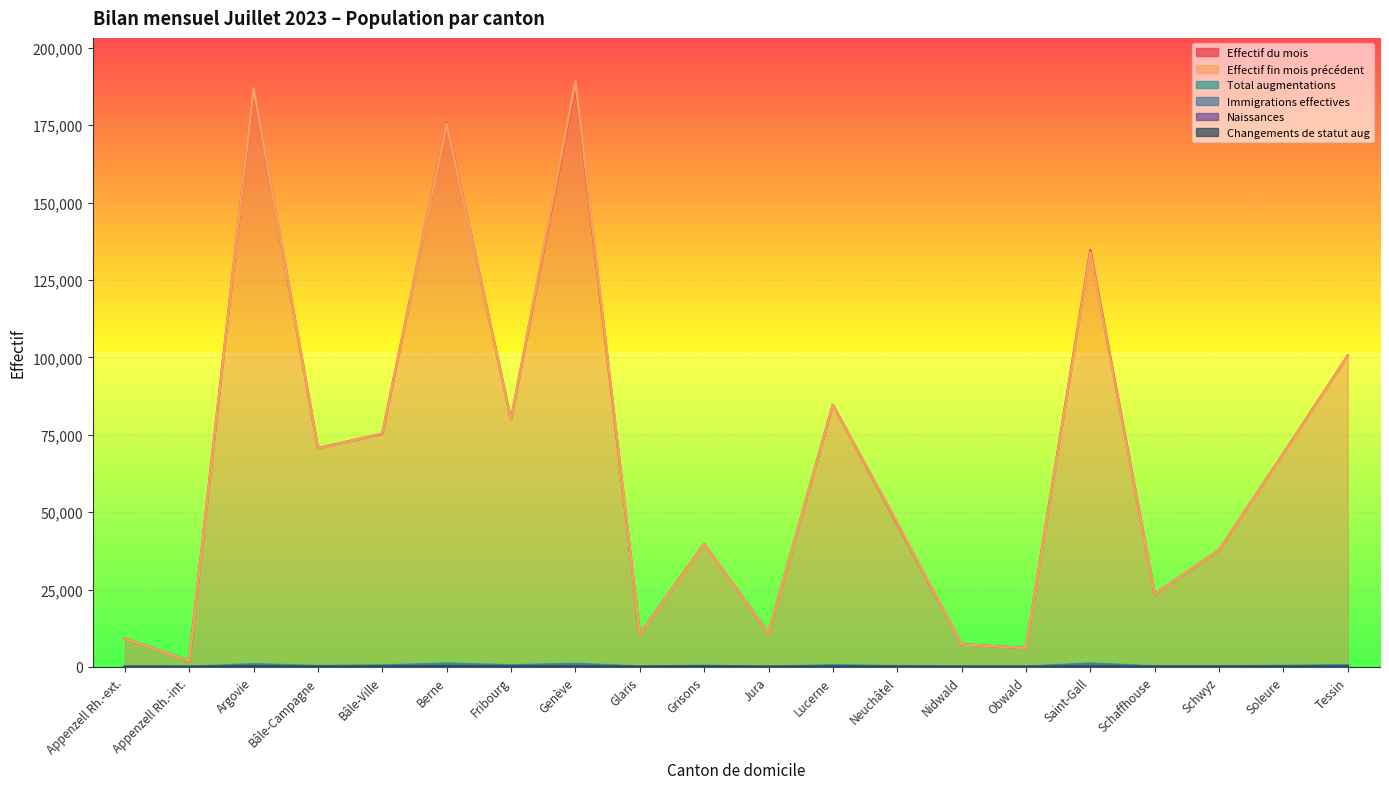

True or false: Effectif du mois and Naissances intersect in this chart.

False